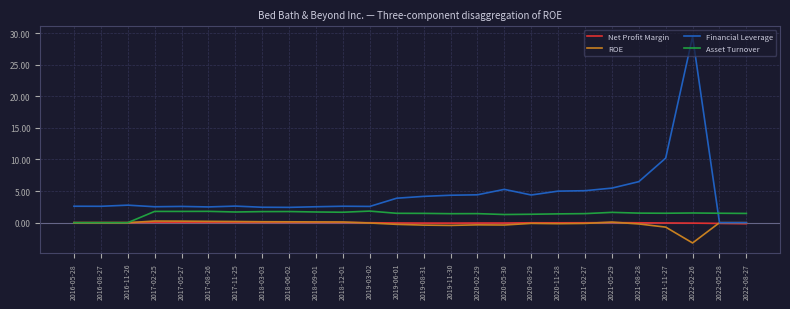

What is the sum of all Asset Turnover values?

36.1